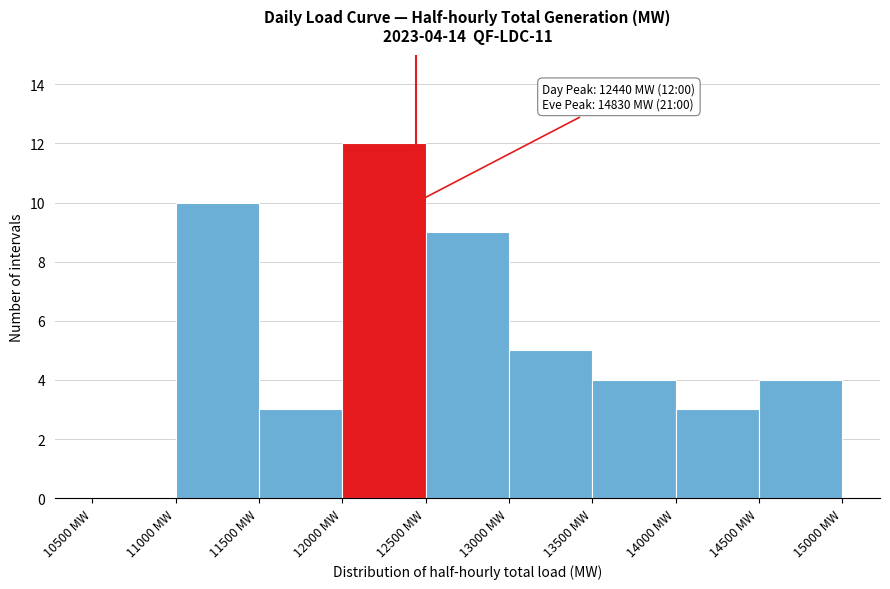

Which range on the x-axis has the tallest bar?

12000 to 12500